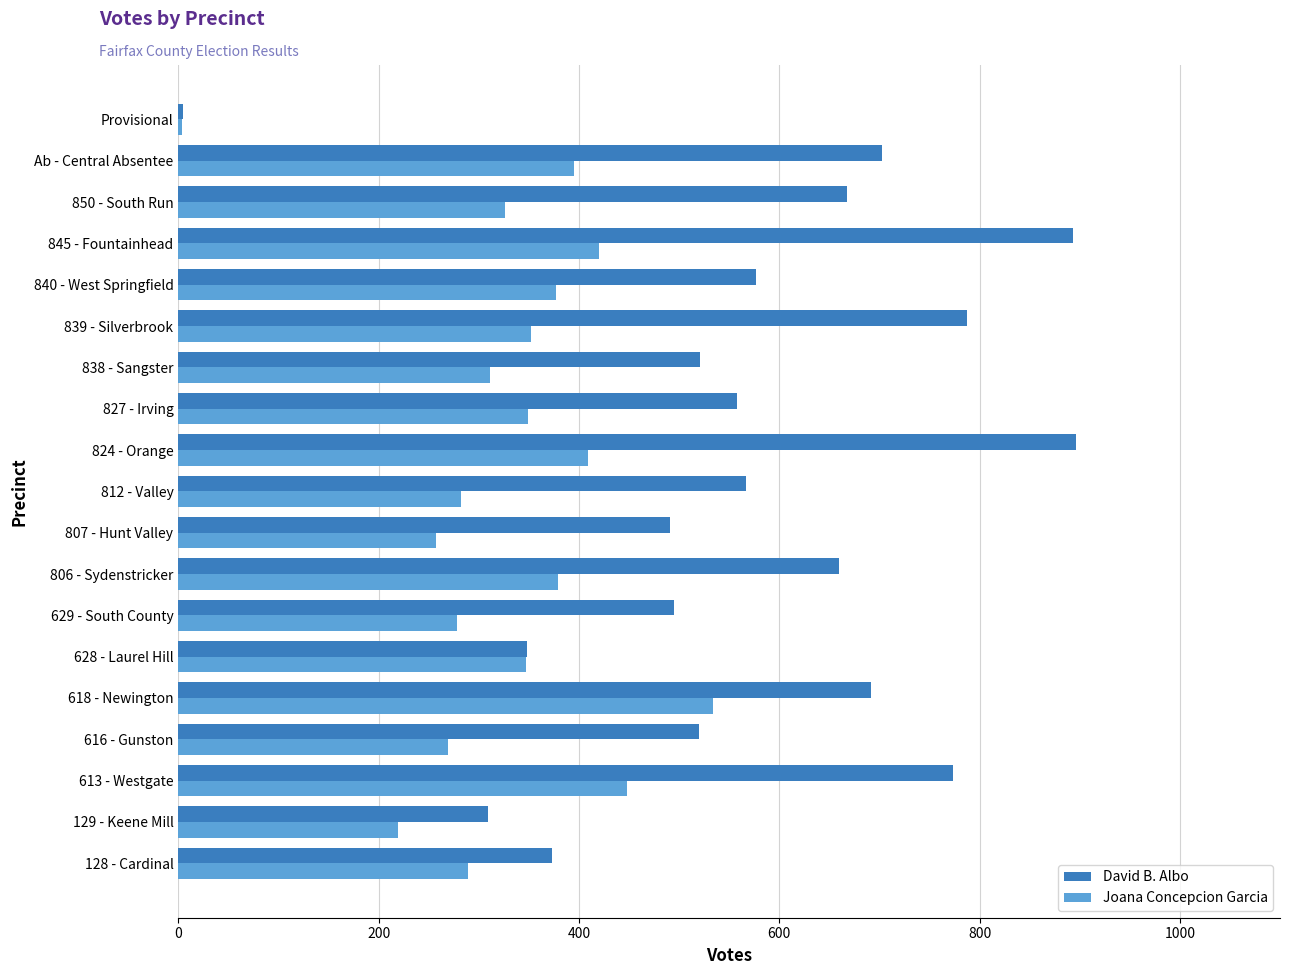

Rank the series by their average value, from lowest to highest.

Joana Concepcion Garcia, David B. Albo